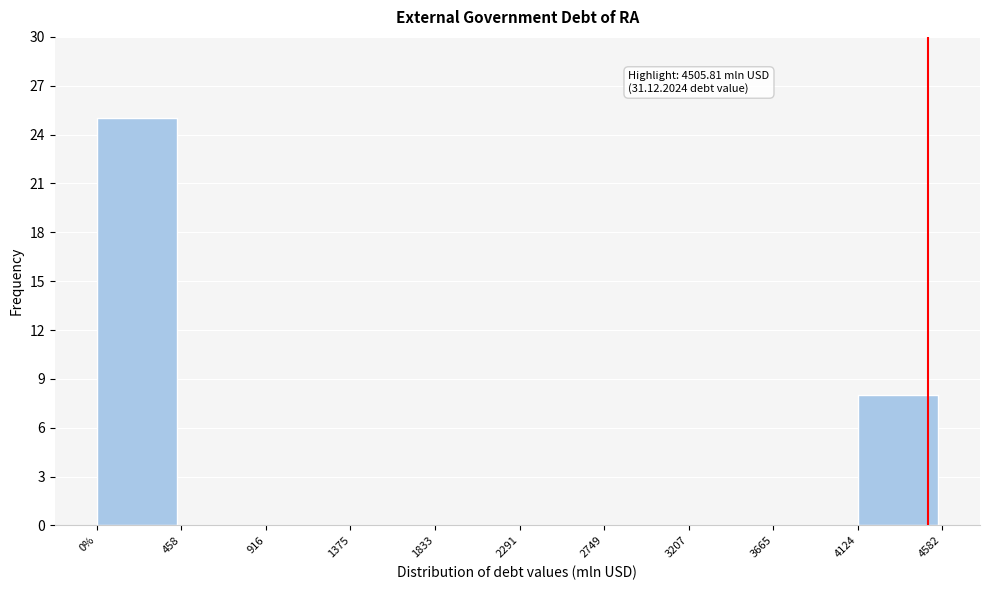

Reading right to left, extract all data points from this chart.

4124=8	3665=0	3207=0	2749=0	2291=0	1833=0	1375=0	916=0	458=0	0%=25